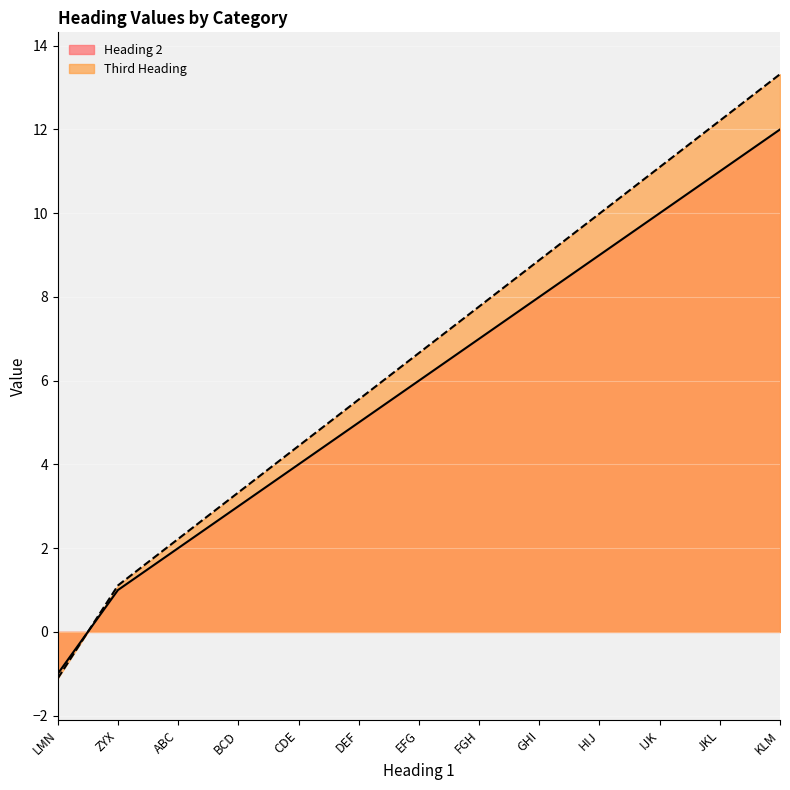

How many values in Third Heading are below zero?

1